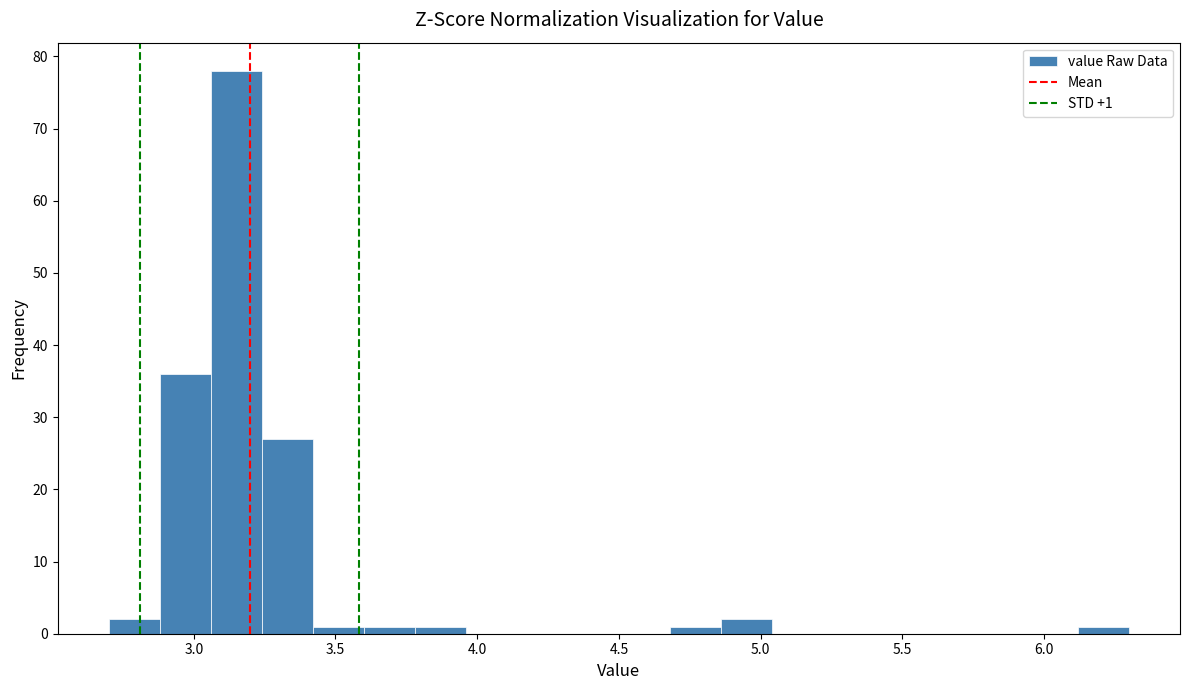

Around what value on the x-axis is the tallest bar? Give the approximate position of its centre, as read against the axis.

3.15